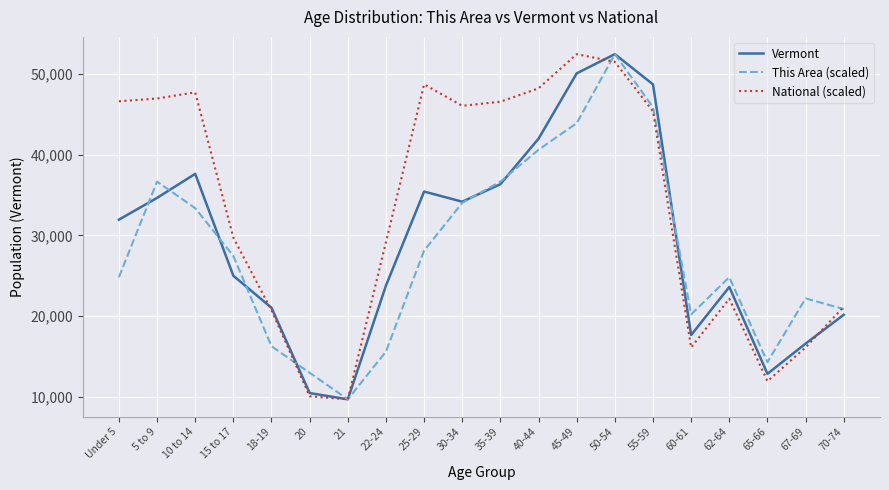

At which label does Vermont reach its minimum?

21